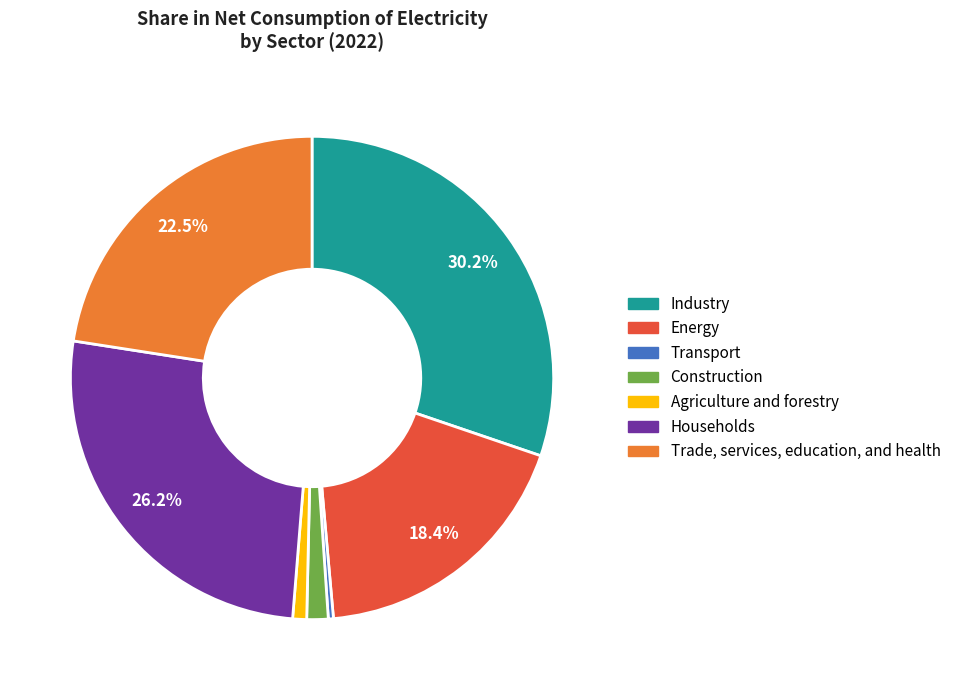

Does Transport represent more than half of the total?

No